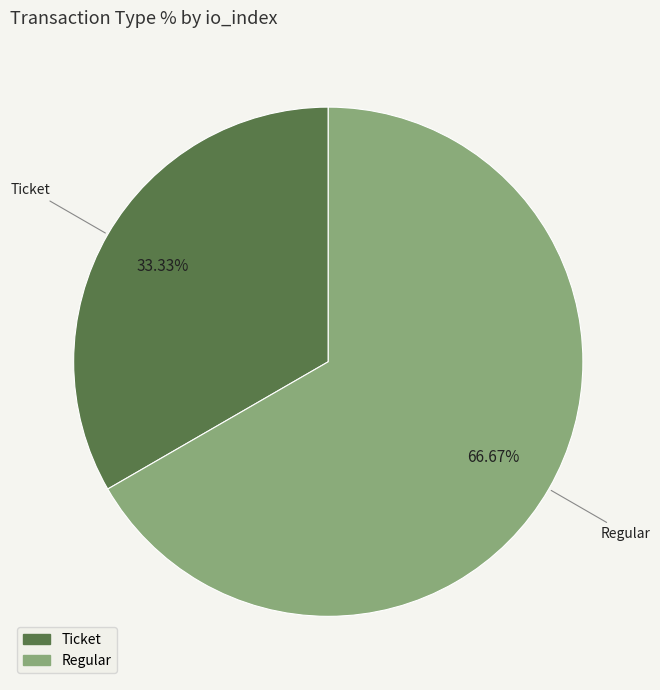

Rank the categories by value from lowest to highest.

Ticket, Regular